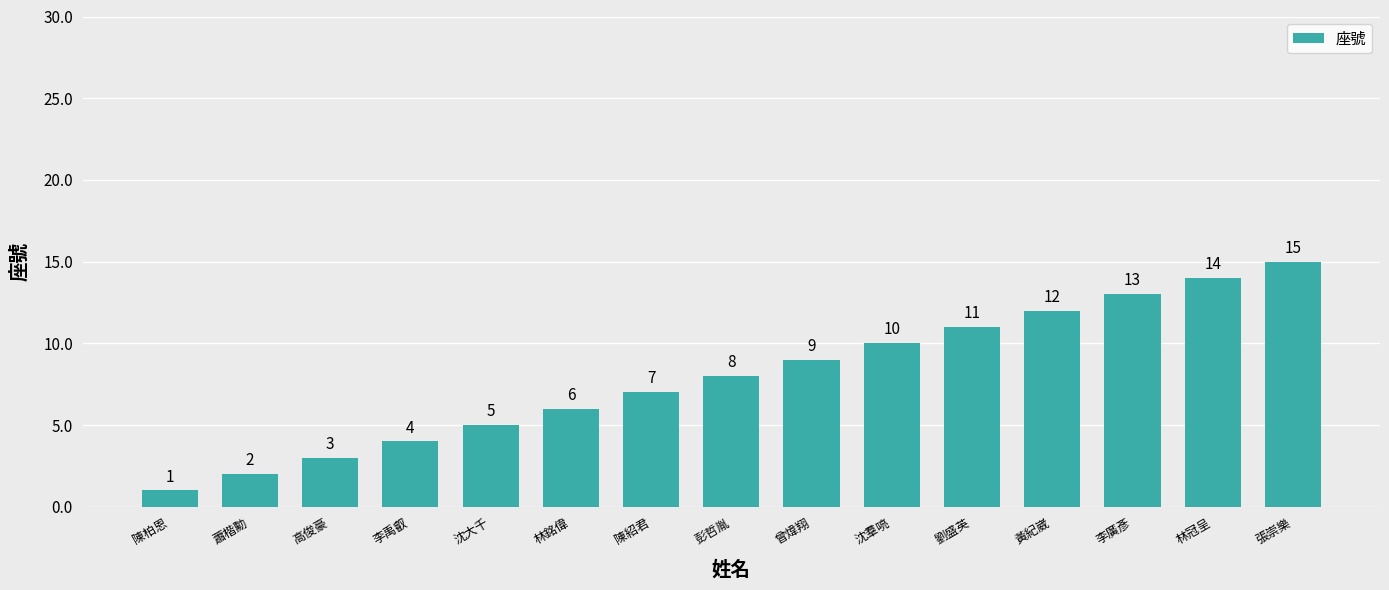

What is the value of the 10th bar from the left?

10